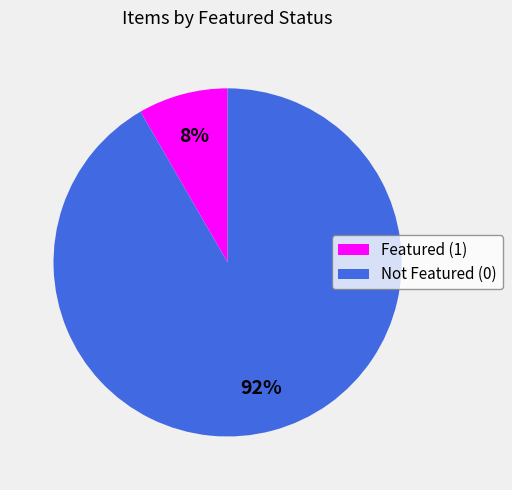

To the nearest percent, what is the combined percentage of Not Featured (0) and Featured (1)?

100%